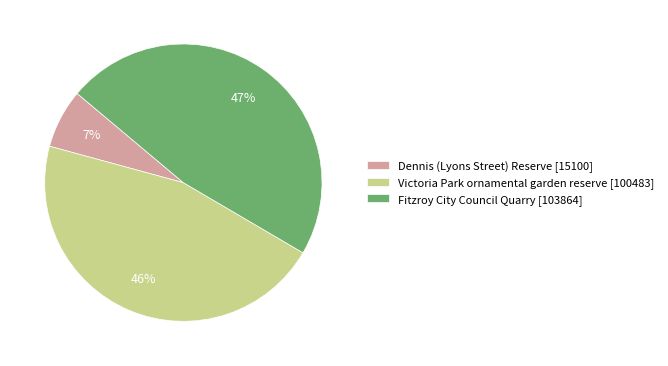

Do Fitzroy City Council Quarry [103864] and Dennis (Lyons Street) Reserve [15100] together represent more than half of the pie?

Yes